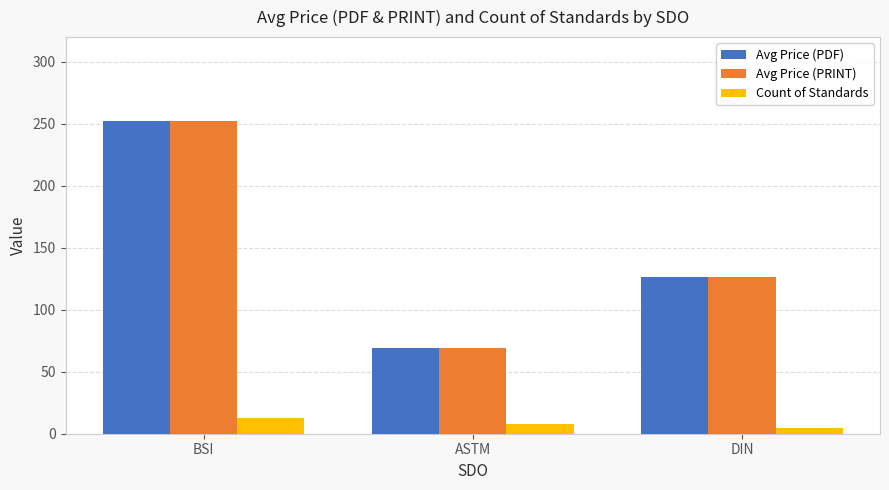

At which category is the sum across all series the highest?

BSI